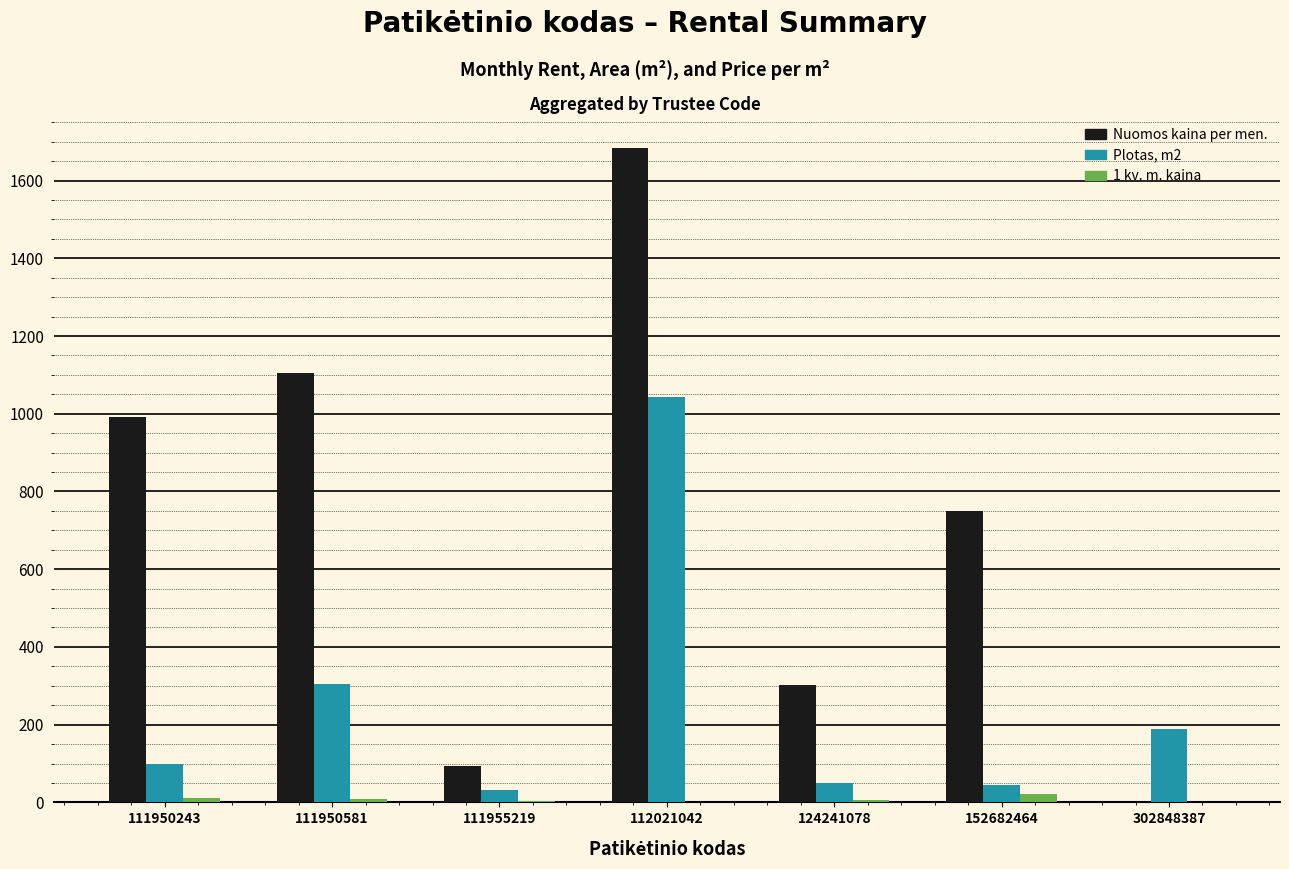

Is the value of Nuomos kaina per men. at 111950243 greater than the value of 1 kv. m. kaina at 111955219?

Yes